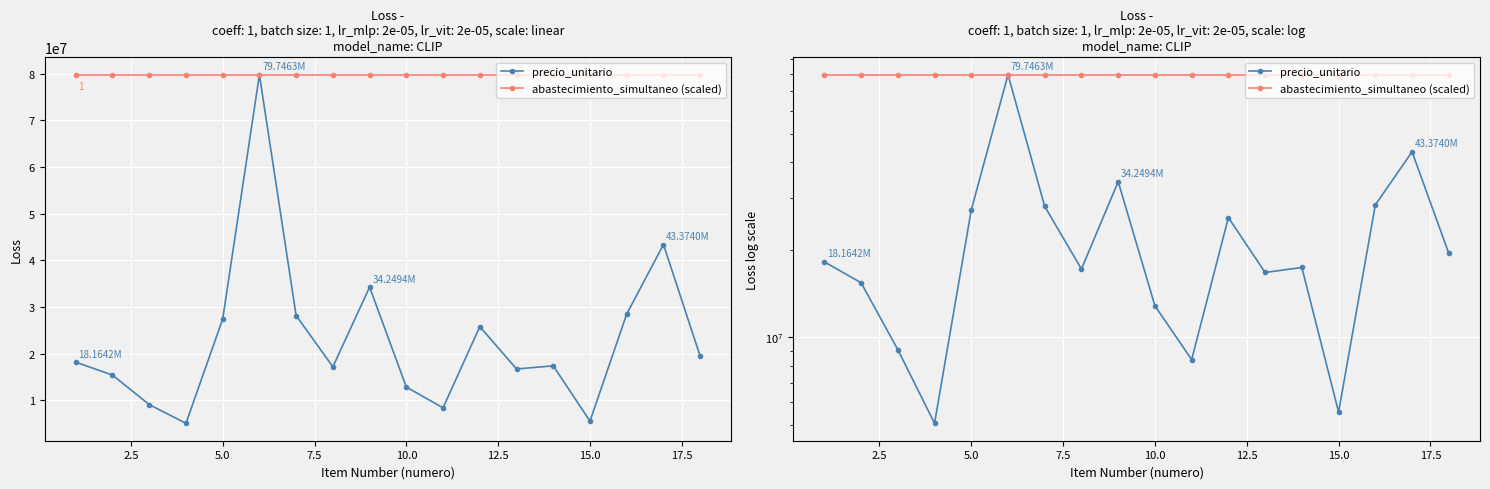

What is the smallest value displayed?

5070720